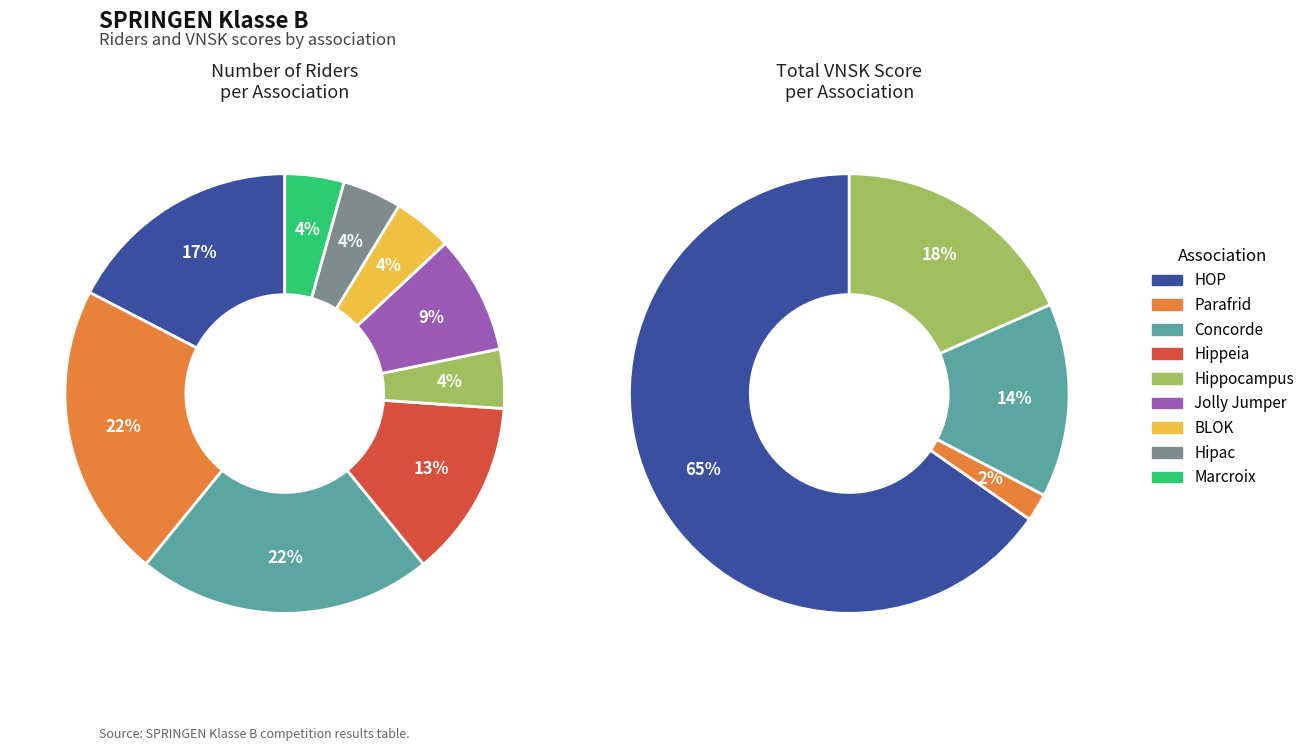

To the nearest percent, what is the difference between the largest and smallest slice percentages?

17%